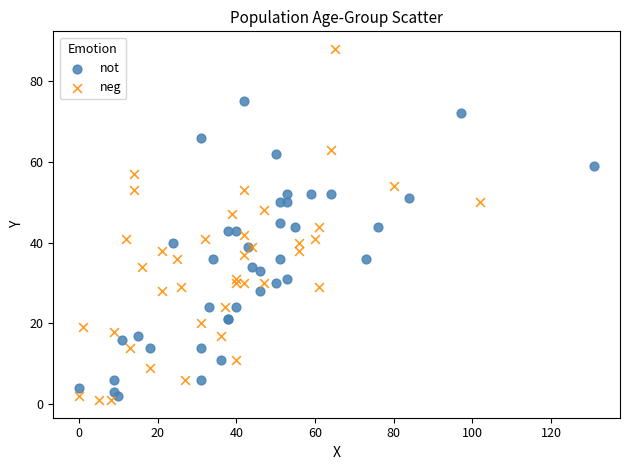

Which series reaches the maximum Y coordinate?

neg